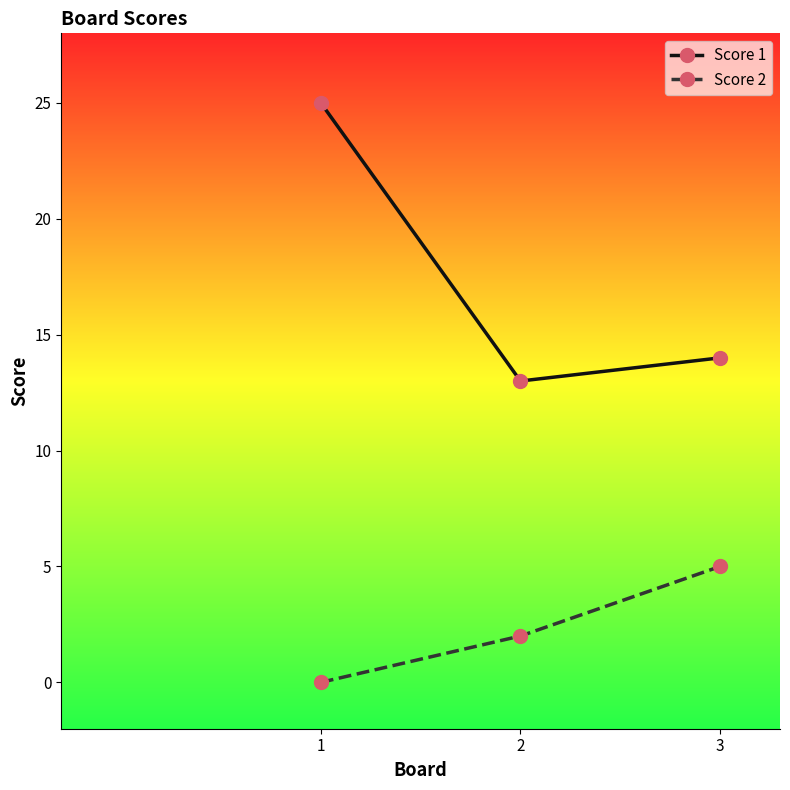

Which series has the largest total across all categories?

Score 1